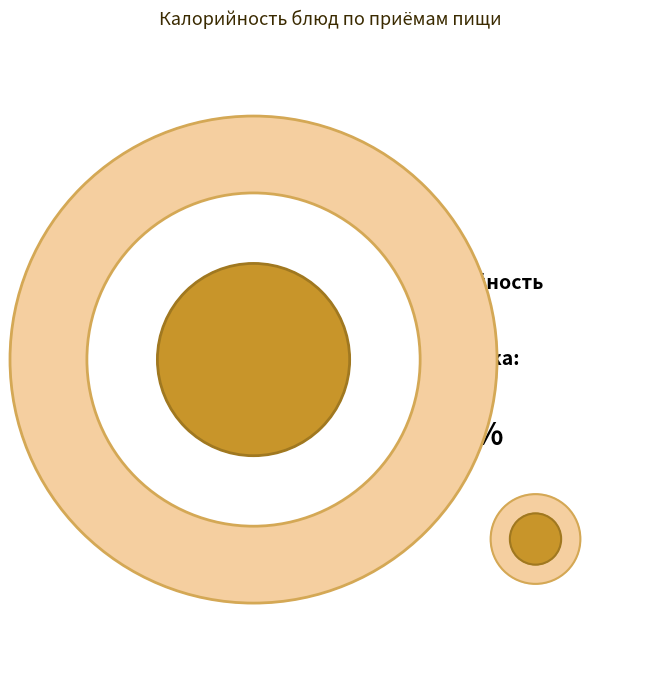

How much of the chart is everything except Чай без сахара?

99.9%